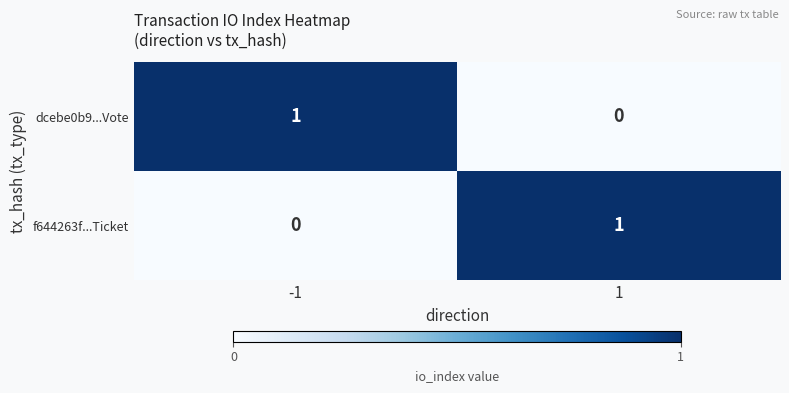

True or false: f644263f...Ticket has a value of -1 at -1.

False